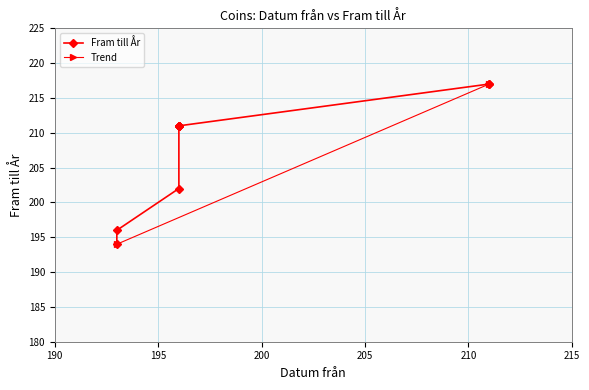

What is the label of the 2nd point from the left?

196